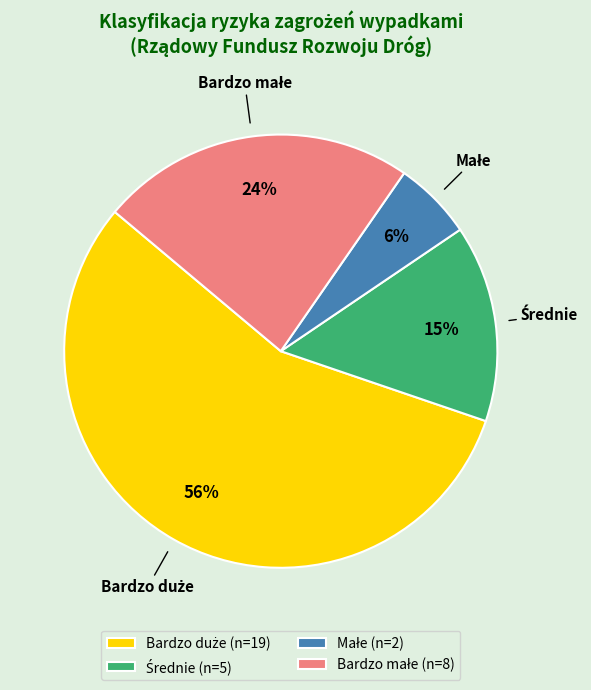

To the nearest percent, what is the average slice percentage?

25%